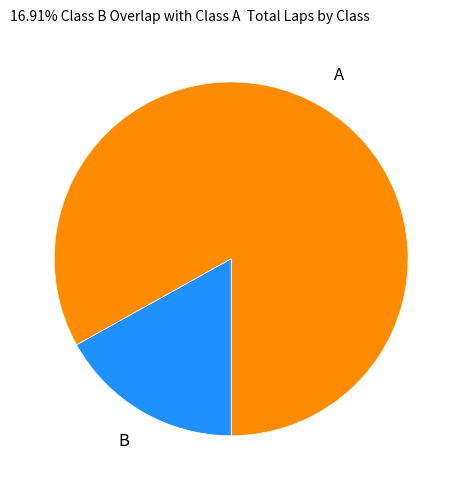

Does B represent more than half of the total?

No